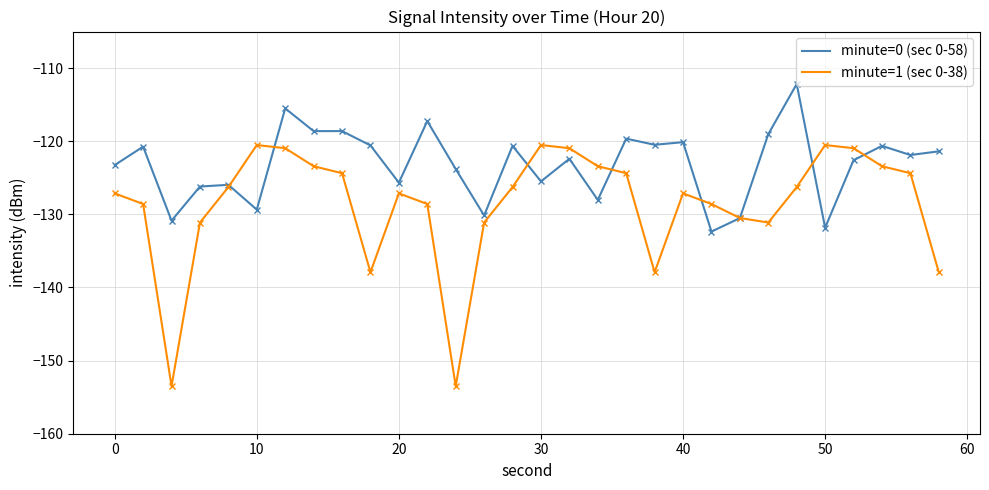

Which series has the largest total across all categories?

minute=0 (sec 0-58)